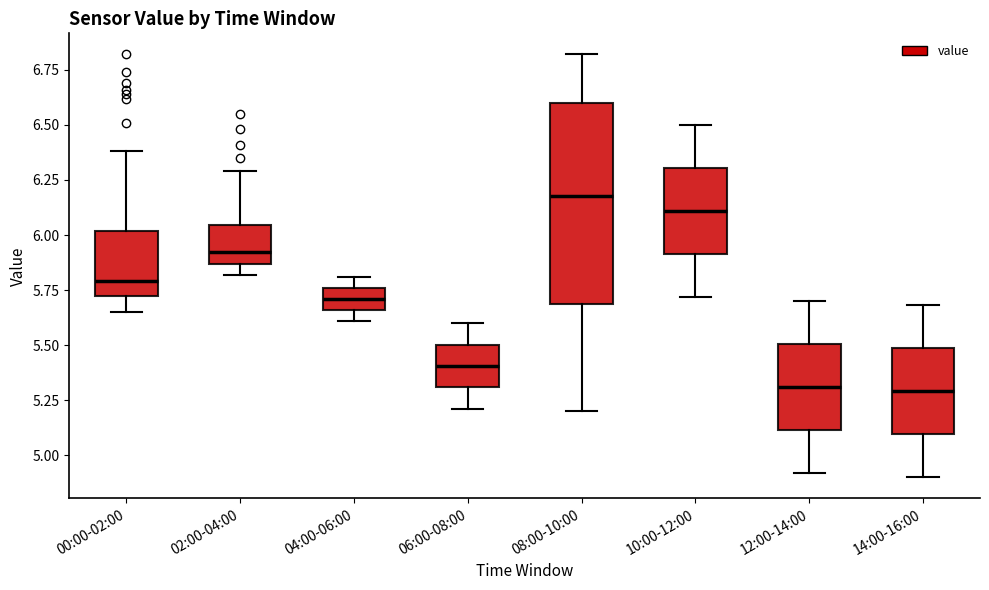

Reading left to right, read every box against the y-axis: the position of its median line, the range the box covers, and the ends of its whiskers. The values are not printed on the chart, so give them approximately, as read against the axis.

00:00-02:00: median 5.80, box 5.75 to 6.00, whiskers 5.65 to 6.40
02:00-04:00: median 5.95, box 5.85 to 6.05, whiskers 5.80 to 6.30
04:00-06:00: median 5.70, box 5.65 to 5.75, whiskers 5.60 to 5.80
06:00-08:00: median 5.40, box 5.30 to 5.50, whiskers 5.20 to 5.60
08:00-10:00: median 6.20, box 5.70 to 6.60, whiskers 5.20 to 6.80
10:00-12:00: median 6.10, box 5.90 to 6.30, whiskers 5.70 to 6.50
12:00-14:00: median 5.30, box 5.10 to 5.50, whiskers 4.90 to 5.70
14:00-16:00: median 5.30, box 5.10 to 5.50, whiskers 4.90 to 5.70